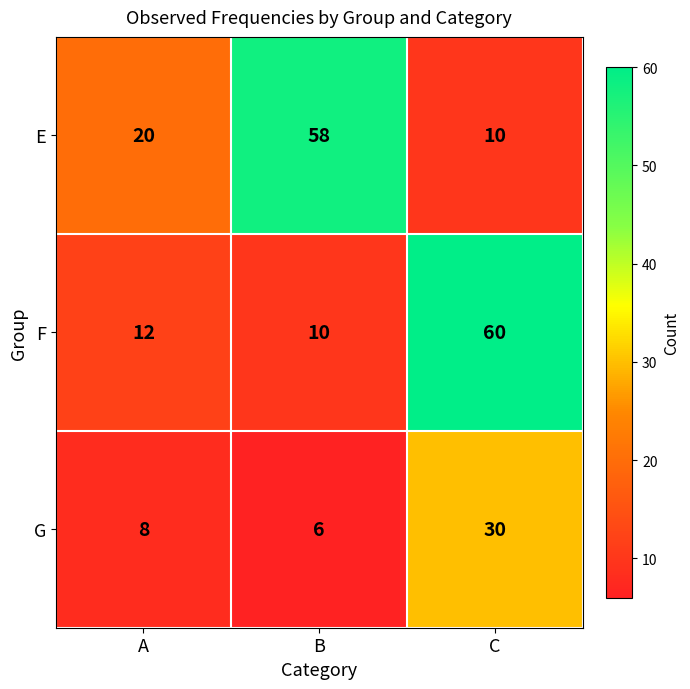

What value does the E series have at A?

20